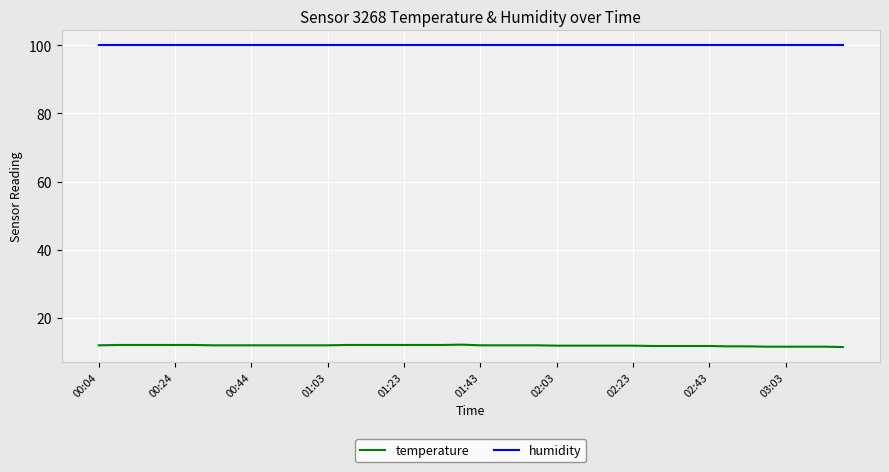

Which series has the widest spread of values?

temperature